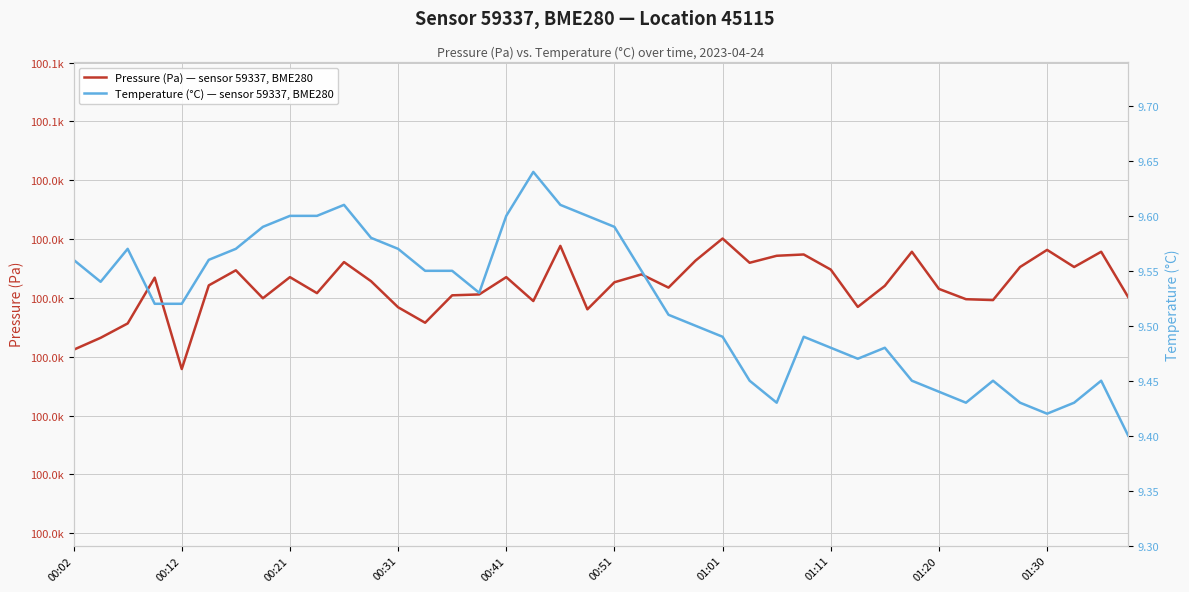

How many lines are shown in the chart?

2